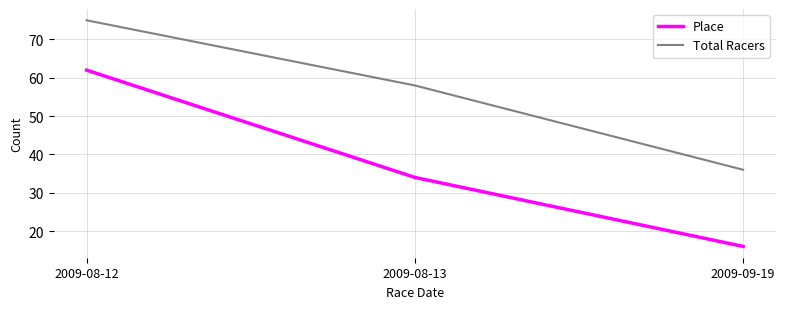

Between 2009-08-12 and 2009-08-13, which series saw the biggest shift?

Place